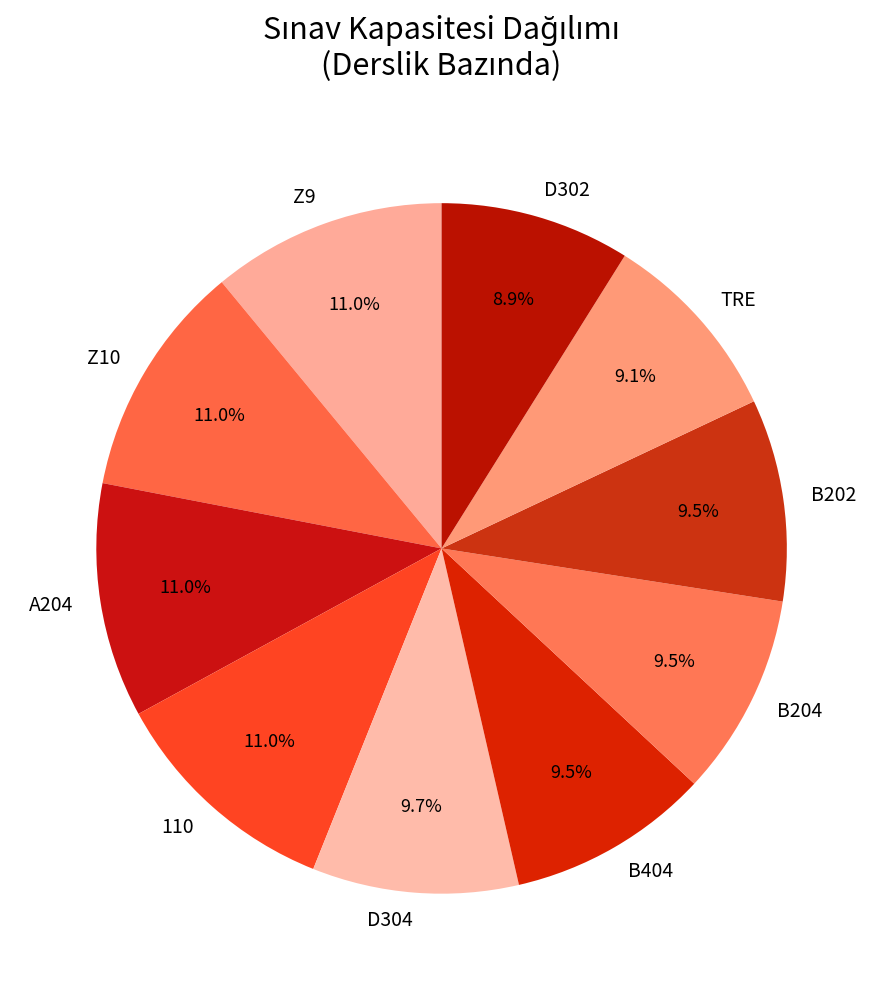

Is there a majority slice in this chart?

No